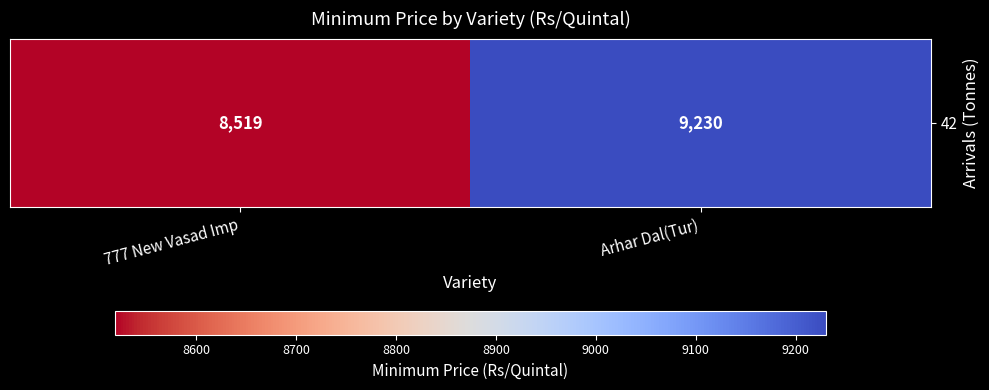

What is the change in value from 777 New Vasad Imp to Arhar Dal(Tur)?

+711